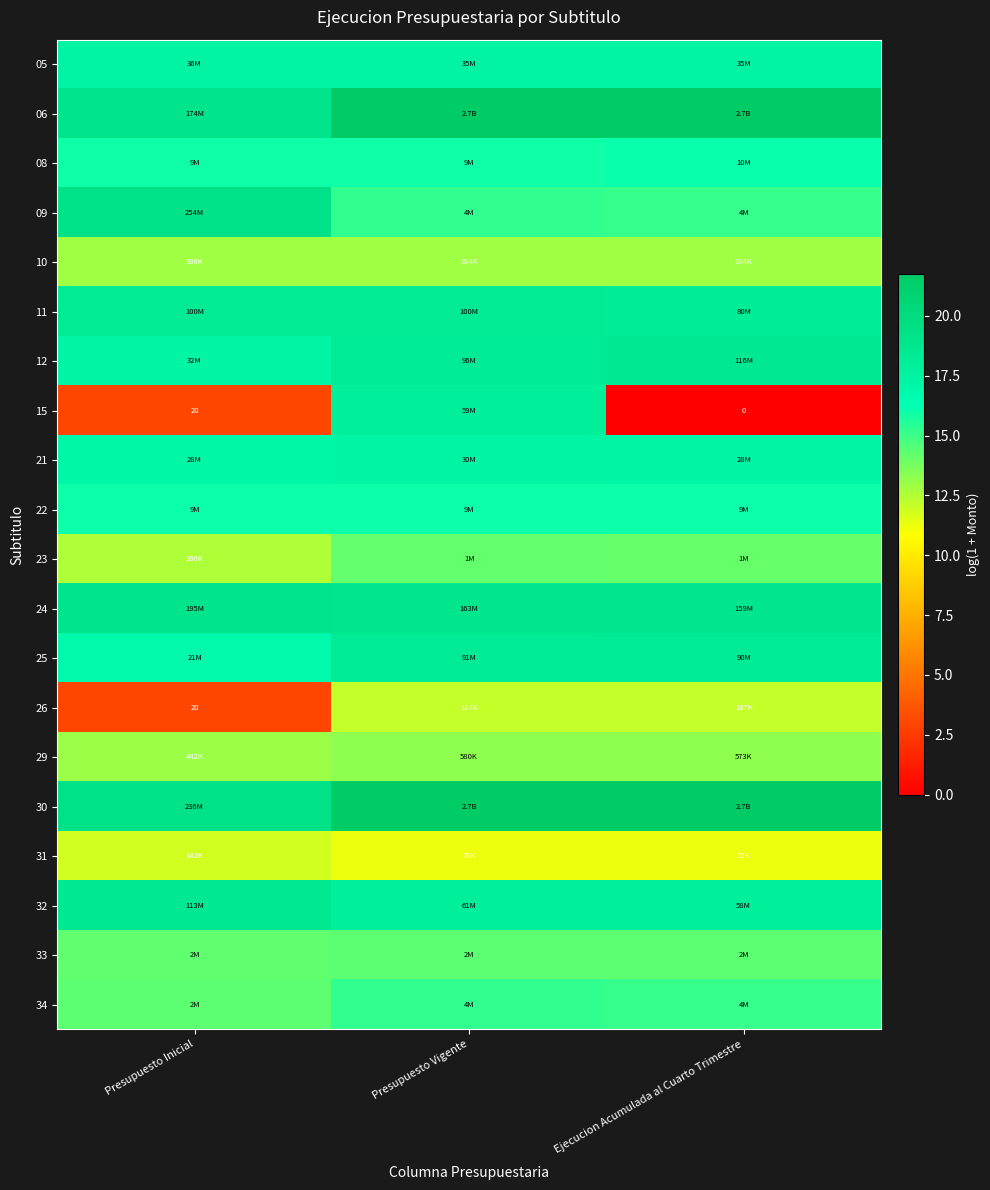

What is the approximate value of 11 at Ejecucion Acumulada al Cuarto Trimestre?

18.2